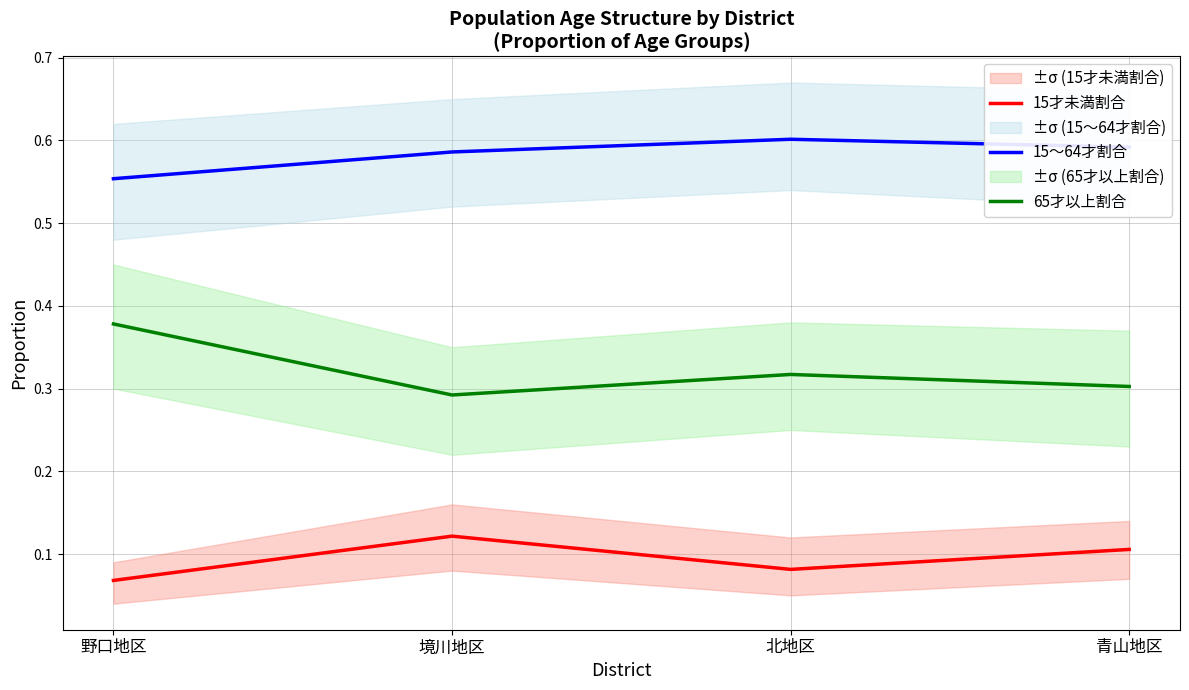

How many interior local peaks does the 65才以上割合 series have?

1